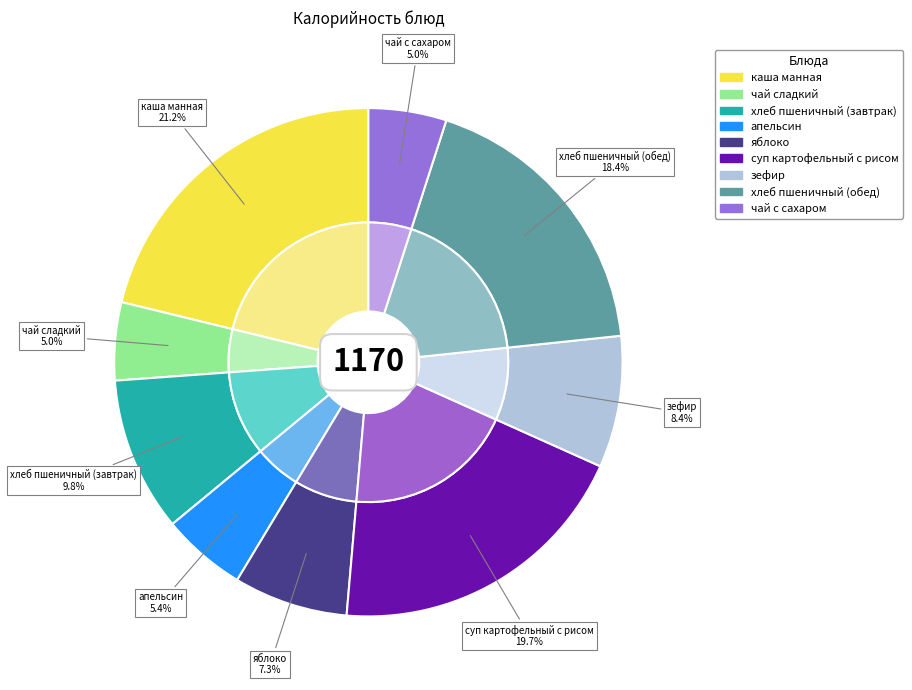

To the nearest percent, what portion does каша манная represent?

21%